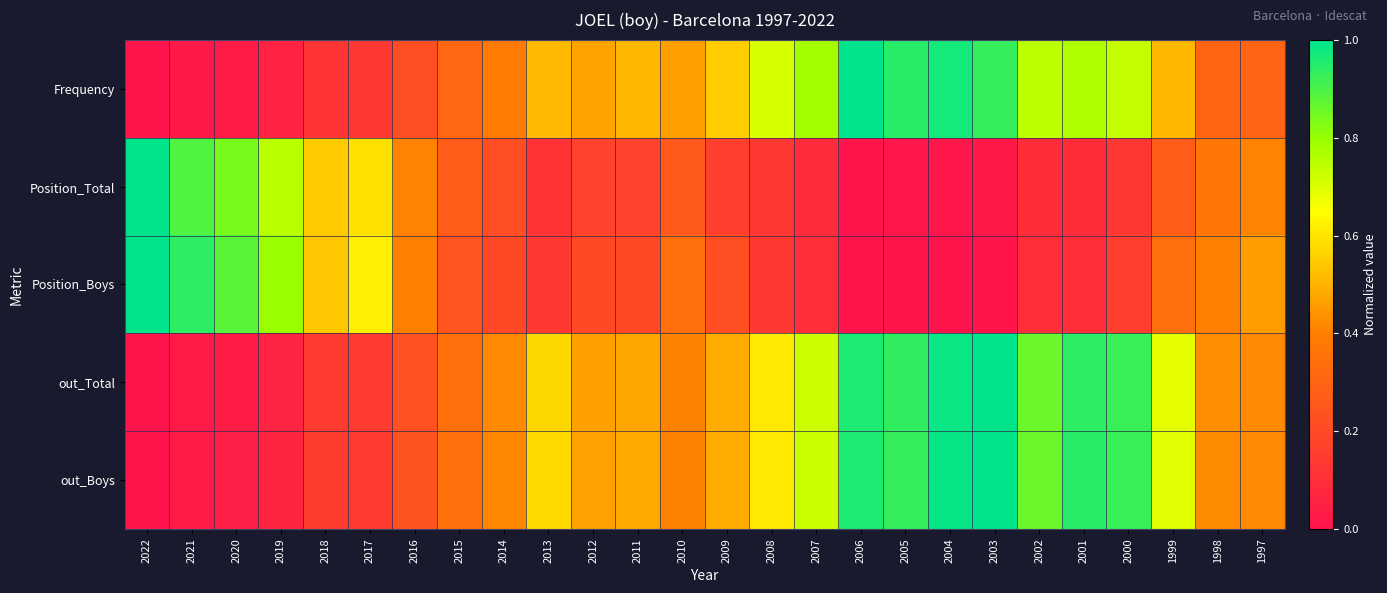

Reading left to right, transcribe all the data shown in this chart.

Frequency: 2022=0.0	2021=0.0	2020=0.0	2019=0.1	2018=0.1	2017=0.1	2016=0.2	2015=0.3	2014=0.4	2013=0.5	2012=0.5	2011=0.5	2010=0.5	2009=0.6	2008=0.7	2007=0.8	2006=1.0	2005=0.9	2004=1.0	2003=0.9	2002=0.7	2001=0.8	2000=0.7	1999=0.5	1998=0.3	1997=0.3
Position_Total: 2022=1.0	2021=0.9	2020=0.8	2019=0.8	2018=0.5	2017=0.6	2016=0.4	2015=0.3	2014=0.2	2013=0.1	2012=0.2	2011=0.2	2010=0.3	2009=0.2	2008=0.1	2007=0.1	2006=0.0	2005=0.0	2004=0.0	2003=0.0	2002=0.1	2001=0.1	2000=0.1	1999=0.3	1998=0.4	1997=0.4
Position_Boys: 2022=1.0	2021=0.9	2020=0.9	2019=0.8	2018=0.5	2017=0.6	2016=0.4	2015=0.2	2014=0.2	2013=0.1	2012=0.2	2011=0.2	2010=0.3	2009=0.2	2008=0.1	2007=0.1	2006=0.0	2005=0.0	2004=0.0	2003=0.0	2002=0.1	2001=0.1	2000=0.2	1999=0.3	1998=0.4	1997=0.5
out_Total: 2022=0.0	2021=0.0	2020=0.0	2019=0.1	2018=0.1	2017=0.1	2016=0.2	2015=0.3	2014=0.4	2013=0.6	2012=0.5	2011=0.5	2010=0.4	2009=0.5	2008=0.6	2007=0.7	2006=1.0	2005=0.9	2004=1.0	2003=1.0	2002=0.9	2001=0.9	2000=0.9	1999=0.7	1998=0.4	1997=0.4
out_Boys: 2022=0.0	2021=0.0	2020=0.0	2019=0.1	2018=0.2	2017=0.1	2016=0.2	2015=0.3	2014=0.4	2013=0.6	2012=0.5	2011=0.5	2010=0.4	2009=0.5	2008=0.6	2007=0.7	2006=1.0	2005=0.9	2004=1.0	2003=1.0	2002=0.9	2001=0.9	2000=0.9	1999=0.7	1998=0.4	1997=0.4